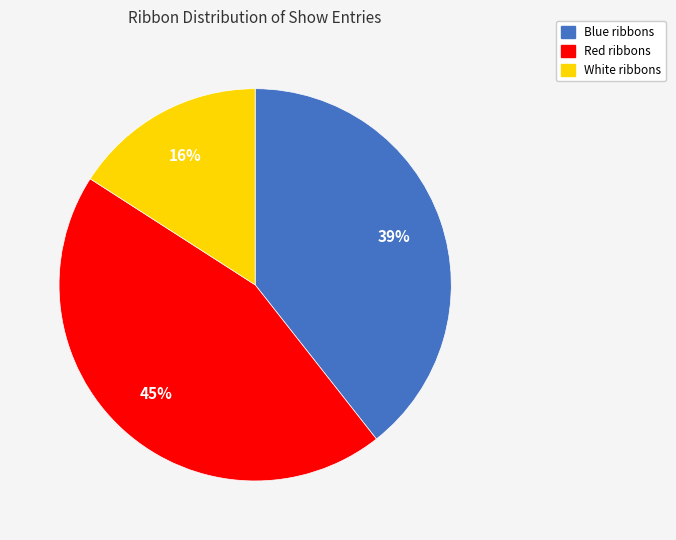

Count the number of slices in the pie.

3